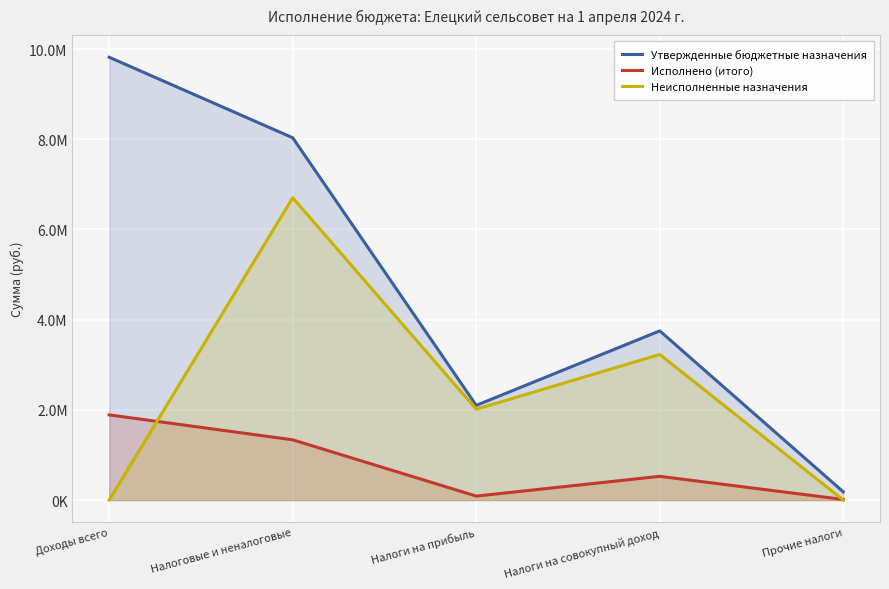

How many data points in Утвержденные бюджетные назначения are less than 3751500?

2